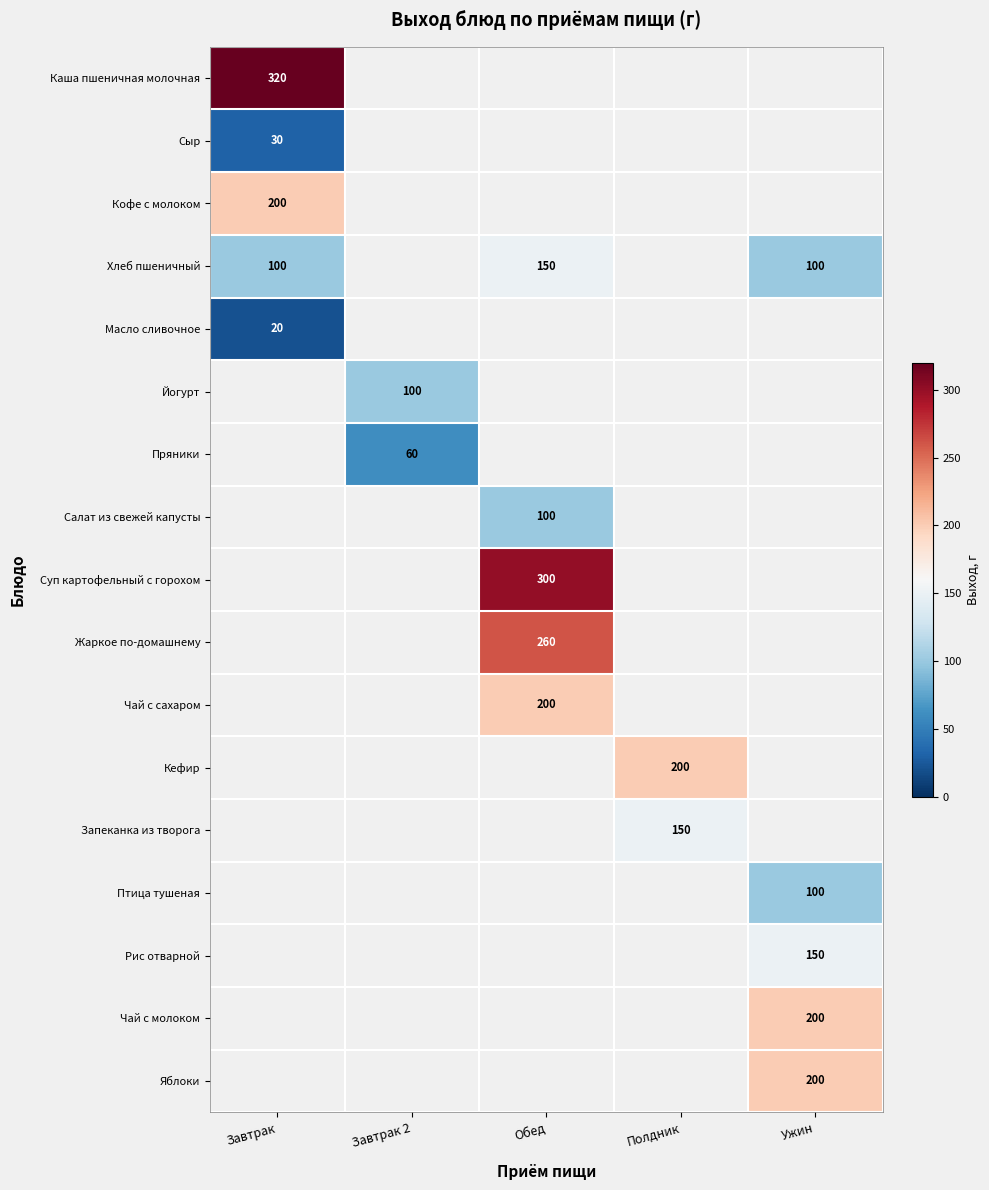

The Кофе с молоком series shows 200 at Завтрак. True or false?

True